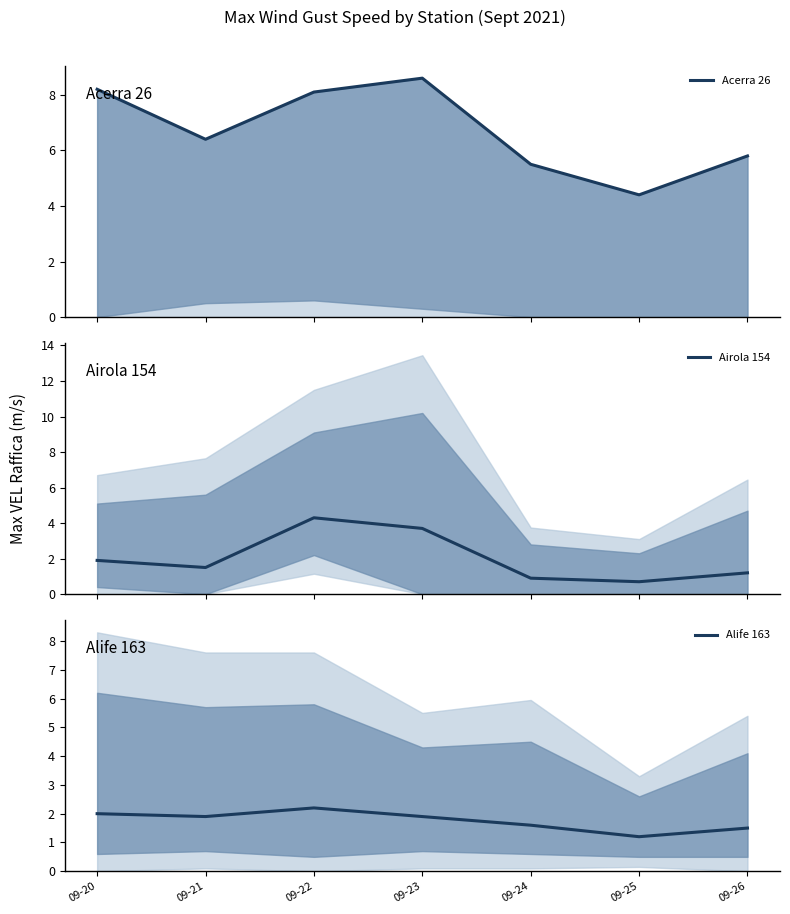

Where is the first local maximum for Acerra 26?

09-23